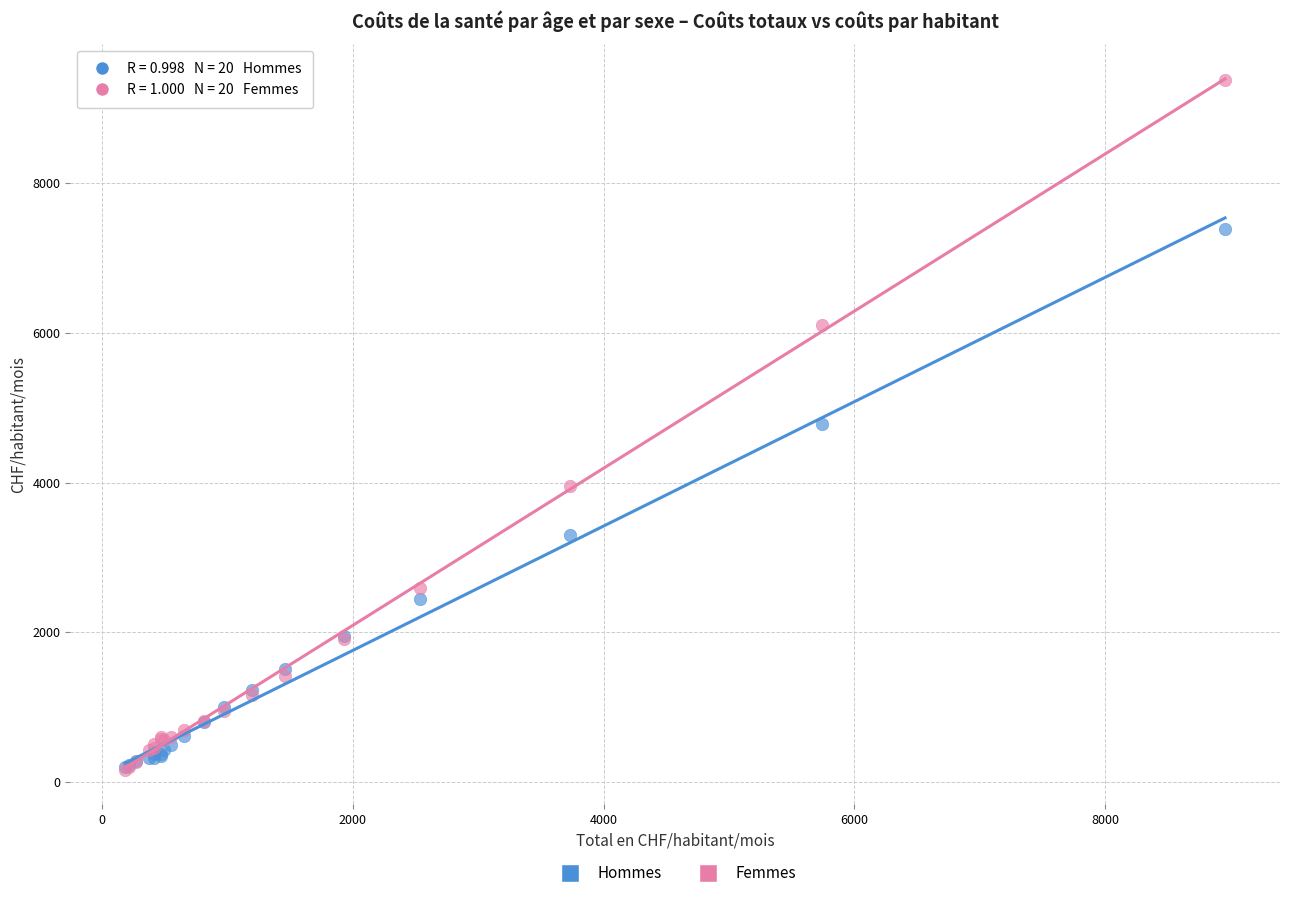

Which series reaches the maximum Y coordinate?

Femmes